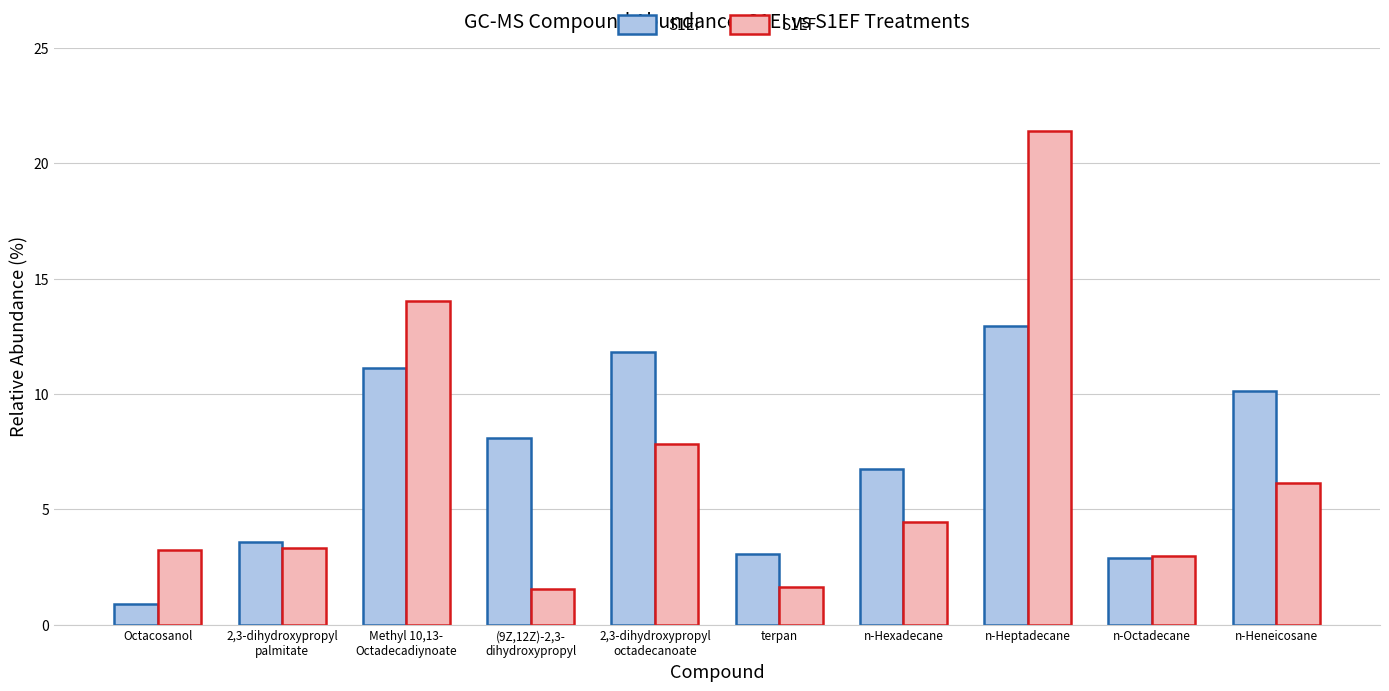

Reading right to left, transcribe all the data shown in this chart.

S1EI: n-Heneicosane=10.1	n-Octadecane=2.9	n-Heptadecane=12.9	n-Hexadecane=6.7	terpan=3.1	2,3-dihydroxypropyl
octadecanoate=11.8	(9Z,12Z)-2,3-
dihydroxypropyl=8.1	Methyl 10,13-
Octadecadiynoate=11.1	2,3-dihydroxypropyl
palmitate=3.6	Octacosanol=0.9
S1EF: n-Heneicosane=6.1	n-Octadecane=3.0	n-Heptadecane=21.4	n-Hexadecane=4.5	terpan=1.6	2,3-dihydroxypropyl
octadecanoate=7.8	(9Z,12Z)-2,3-
dihydroxypropyl=1.5	Methyl 10,13-
Octadecadiynoate=14.0	2,3-dihydroxypropyl
palmitate=3.3	Octacosanol=3.2